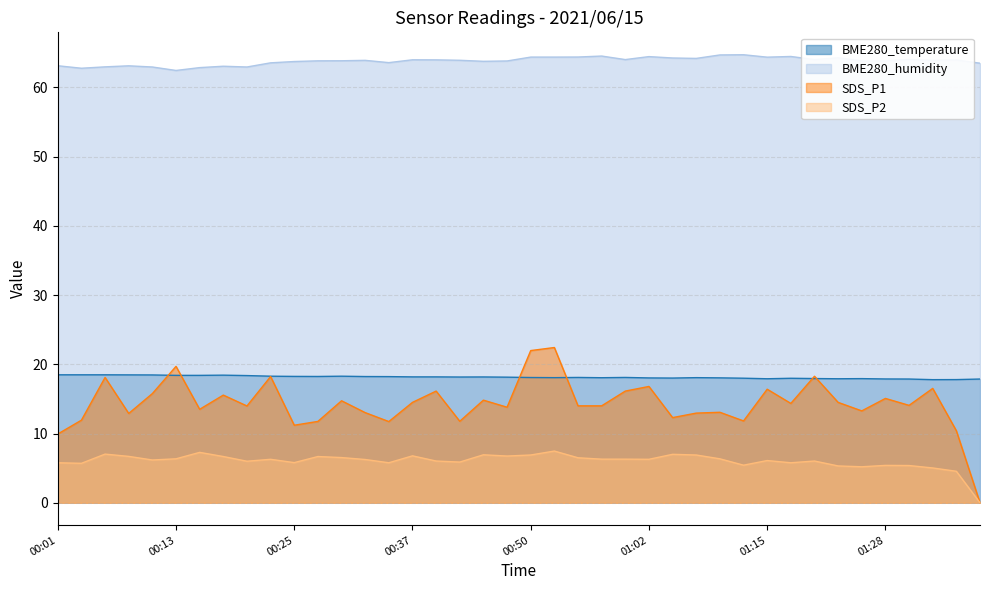

What is the label of the 25th point from the right?

00:37